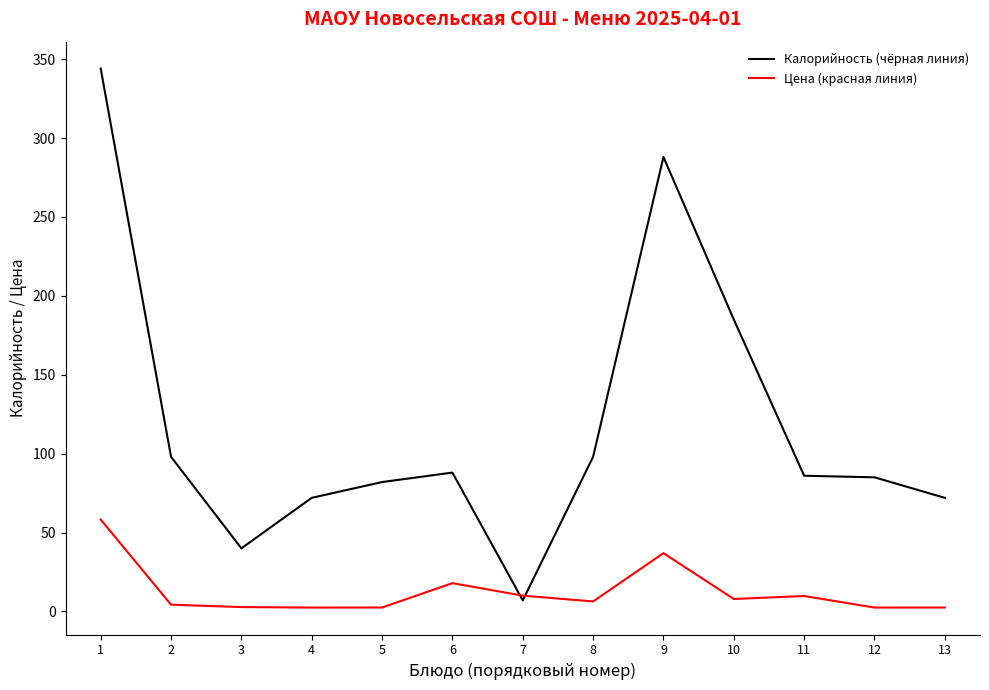

How many values in the Цена (красная линия) series are below 6?

6